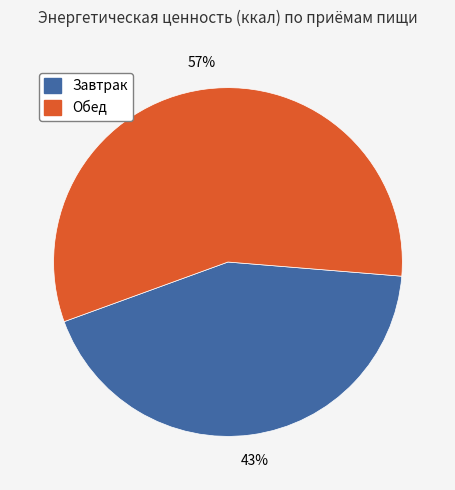

To the nearest percent, what is the combined percentage of Завтрак and Обед?

100%